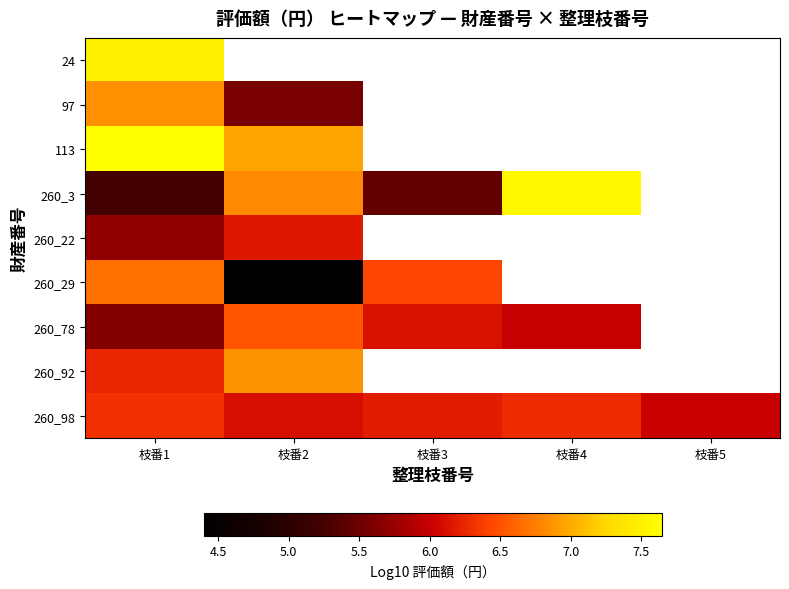

Between 枝番1 and 枝番2, which series saw the biggest shift?

260_29